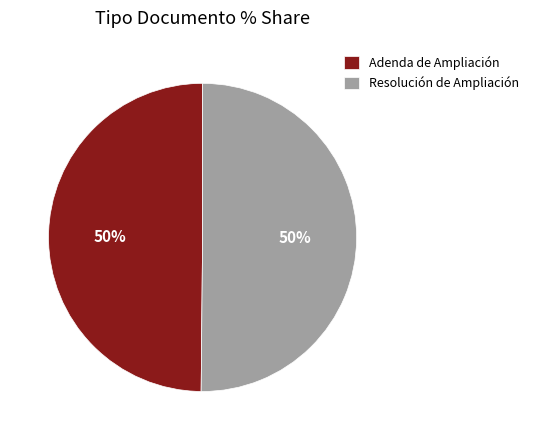

Is the sum of Adenda de Ampliación and Resolución de Ampliación greater than half?

Yes